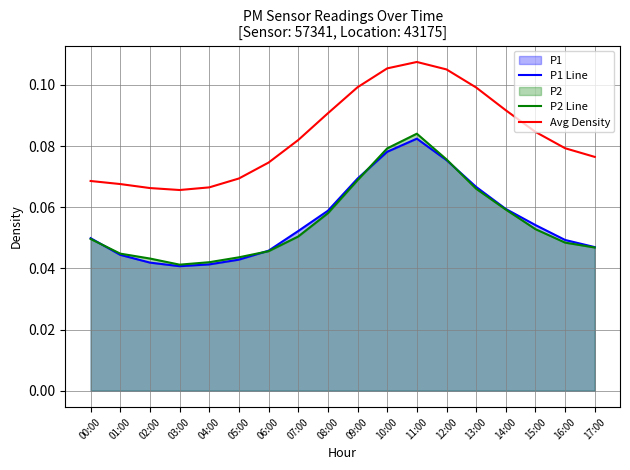

What is the total value across all series at 10:00?

0.3